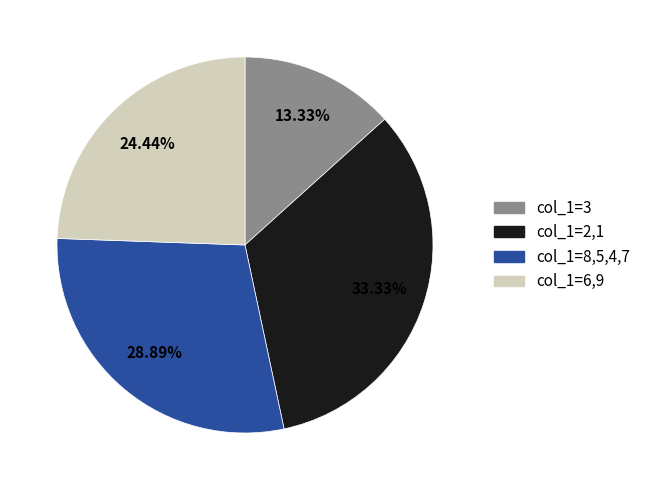

Combined, do col_1=2,1 and col_1=8,5,4,7 account for over 50%?

Yes